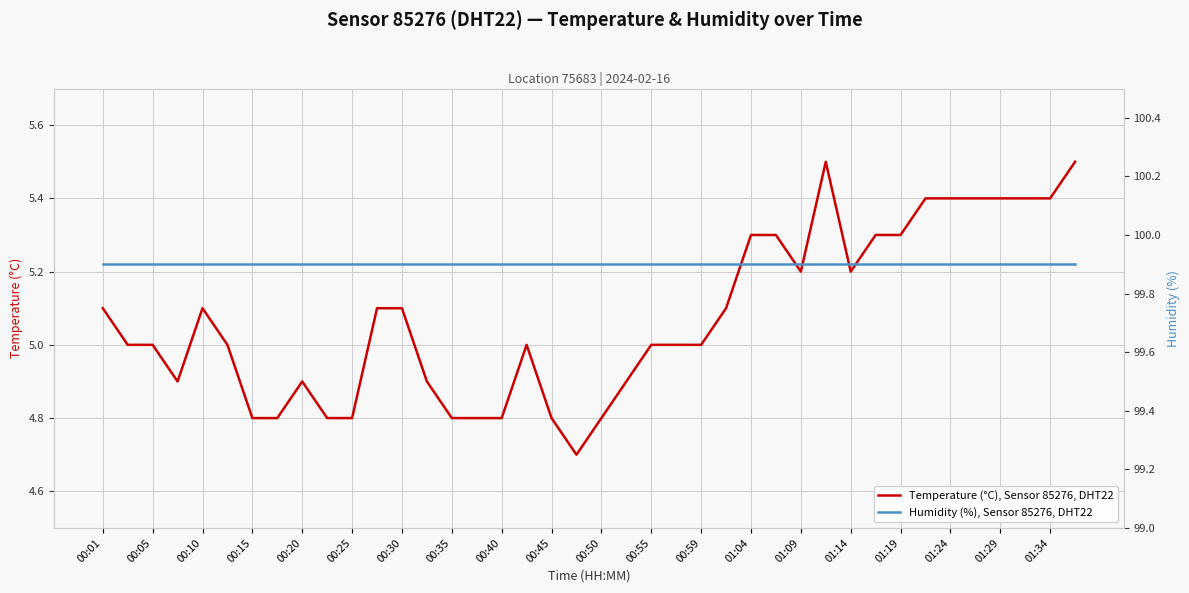

What is the sum of all Temperature (°C), Sensor 85276, DHT22 values?

203.0